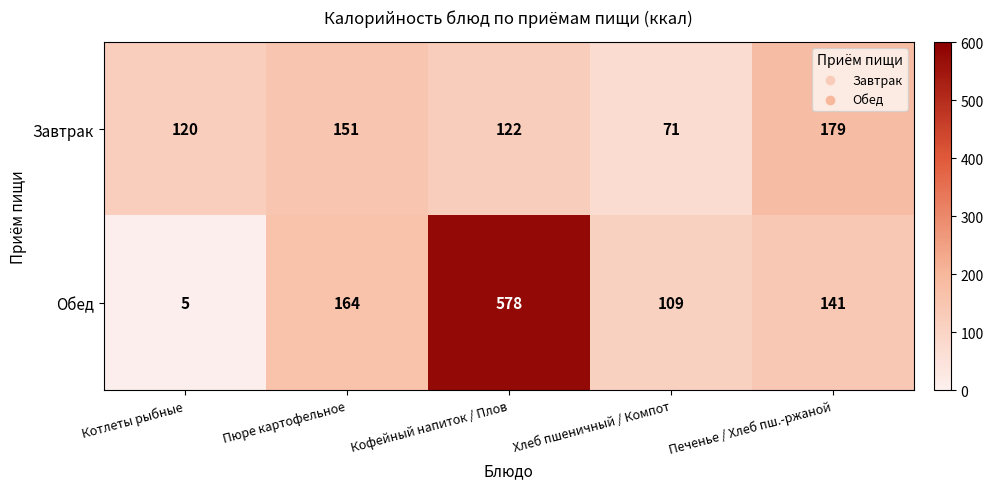

How many data points in Завтрак are less than 122?

2